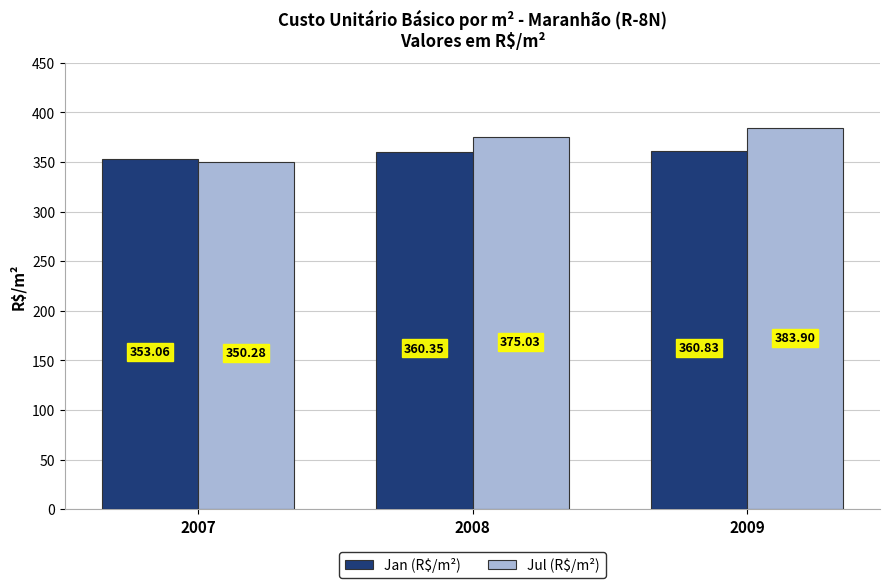

Reading left to right, extract all data points from this chart.

Jan (R$/m²): 353.1	360.4	360.8
Jul (R$/m²): 350.3	375.0	383.9